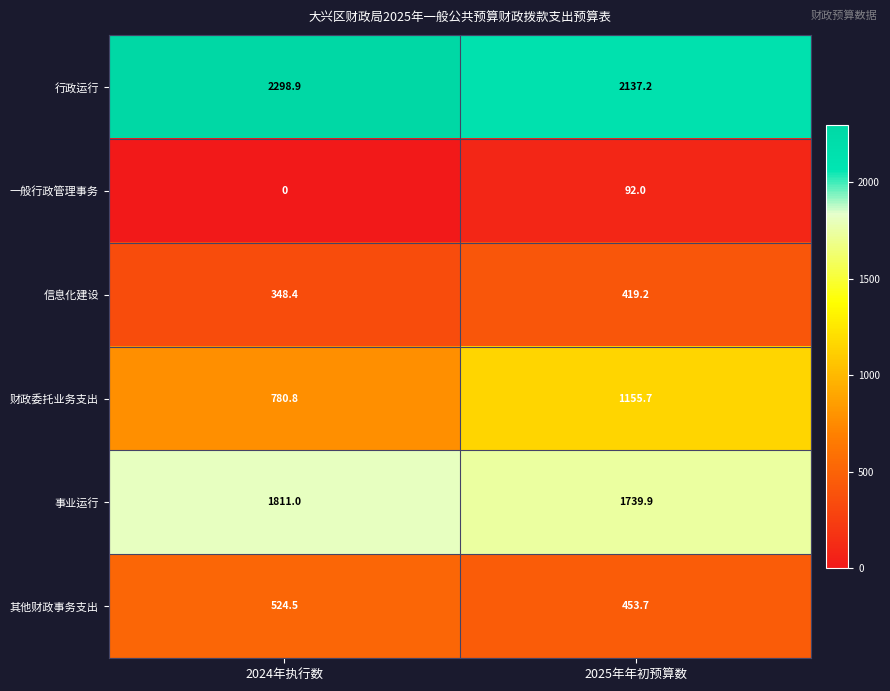

At which category is the sum across all series the highest?

2025年年初预算数